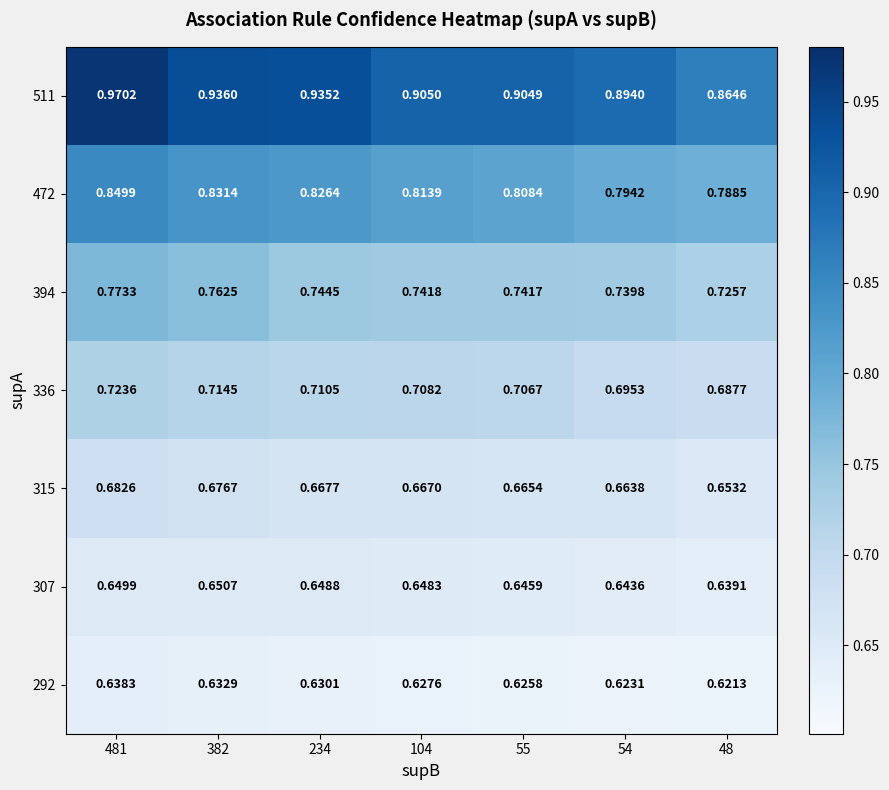

Which series has the largest total across all categories?

511